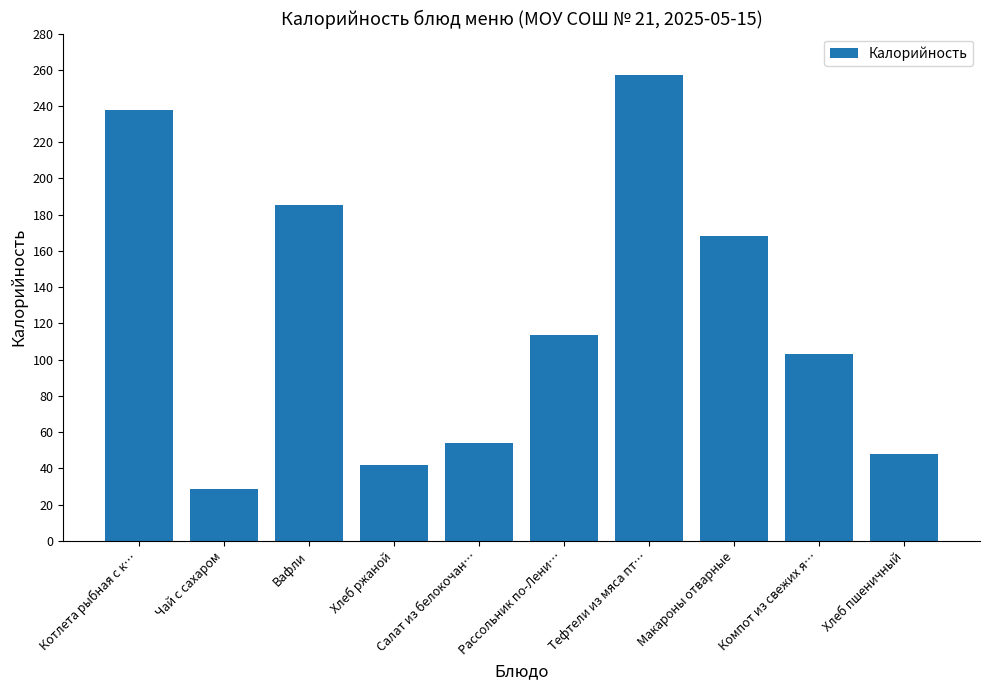

Which has a higher value, Хлеб пшеничный or Тефтели из мяса пт…?

Тефтели из мяса пт…